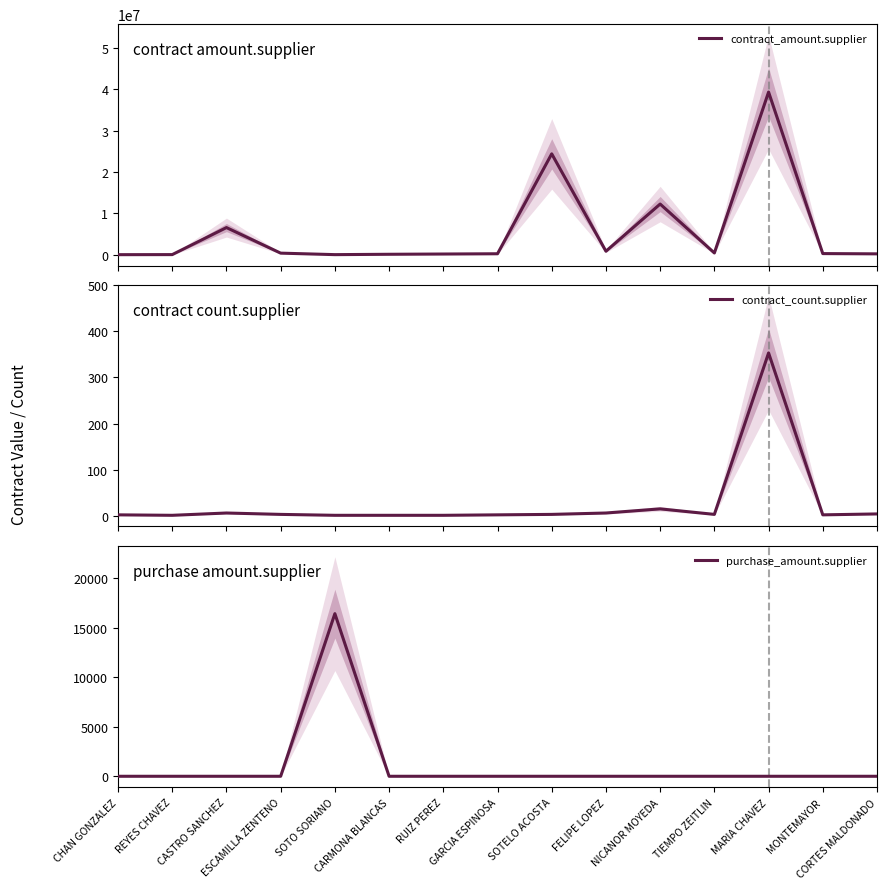

The contract_count.supplier series shows 1.5 at SOTO SORIANO. True or false?

False